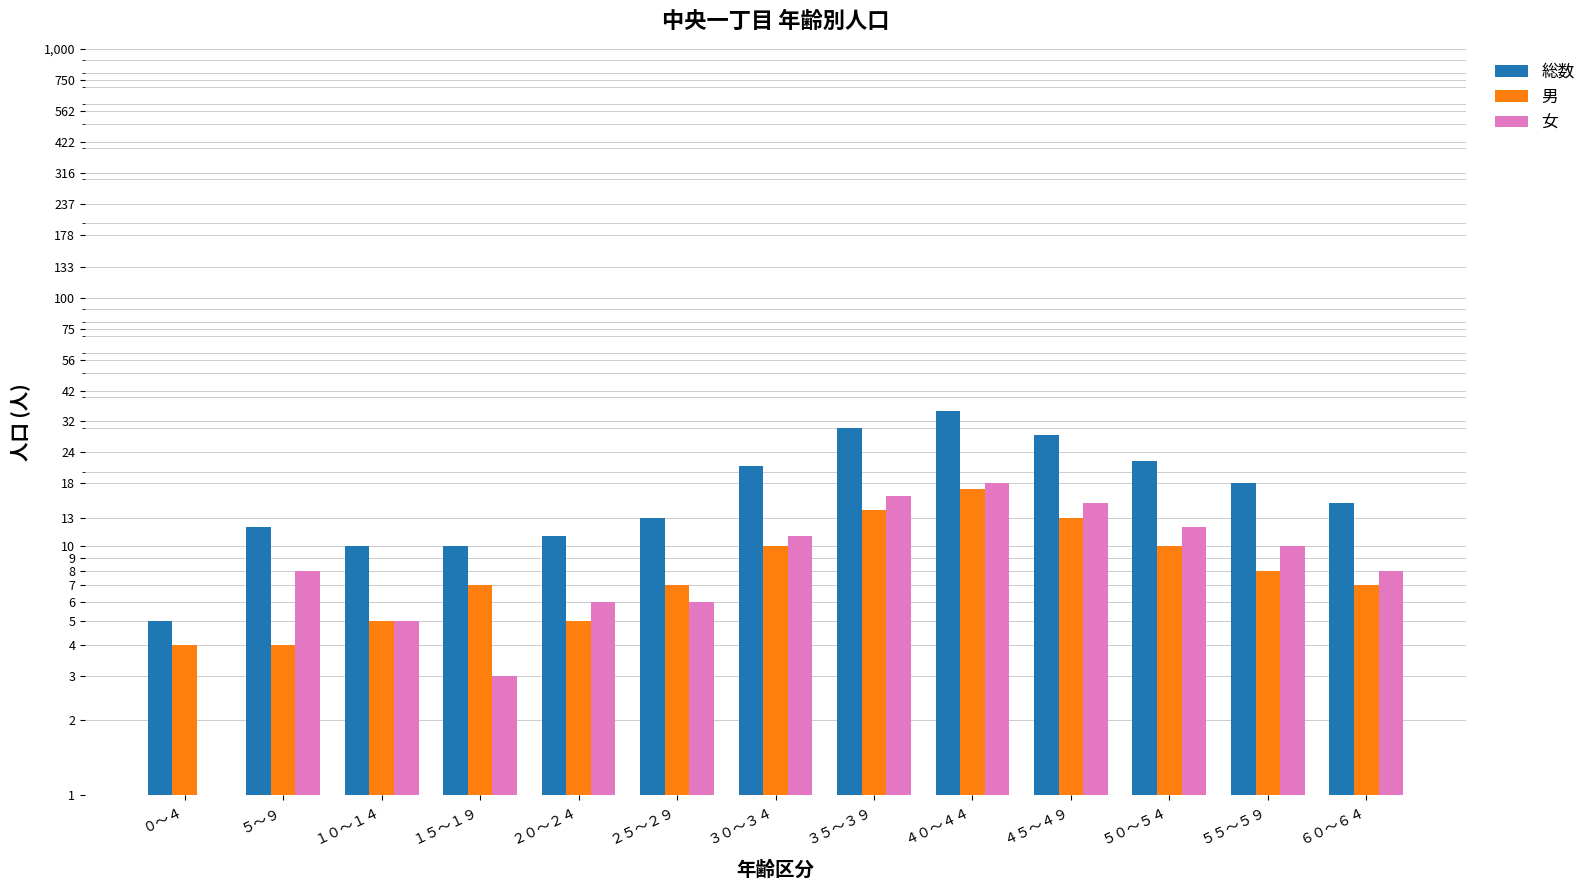

What are all the series names shown in the legend?

総数, 男, 女